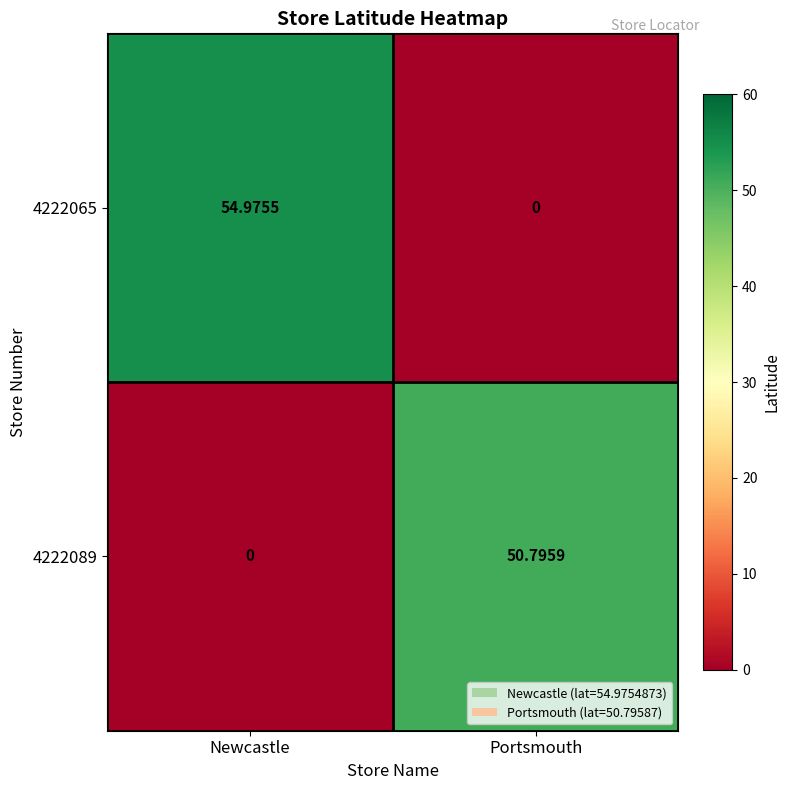

Which series has the largest total across all categories?

4222065